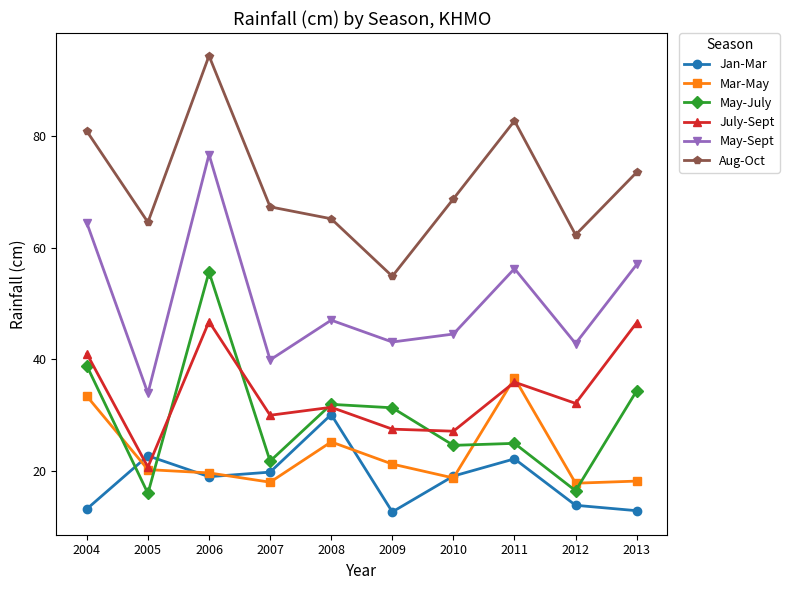

What is the highest value of the Jan-Mar series?

30.1